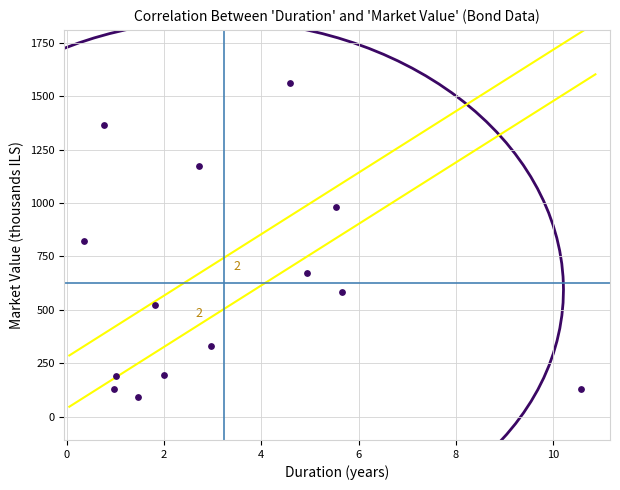

Which series has the largest total across all categories?

market_value